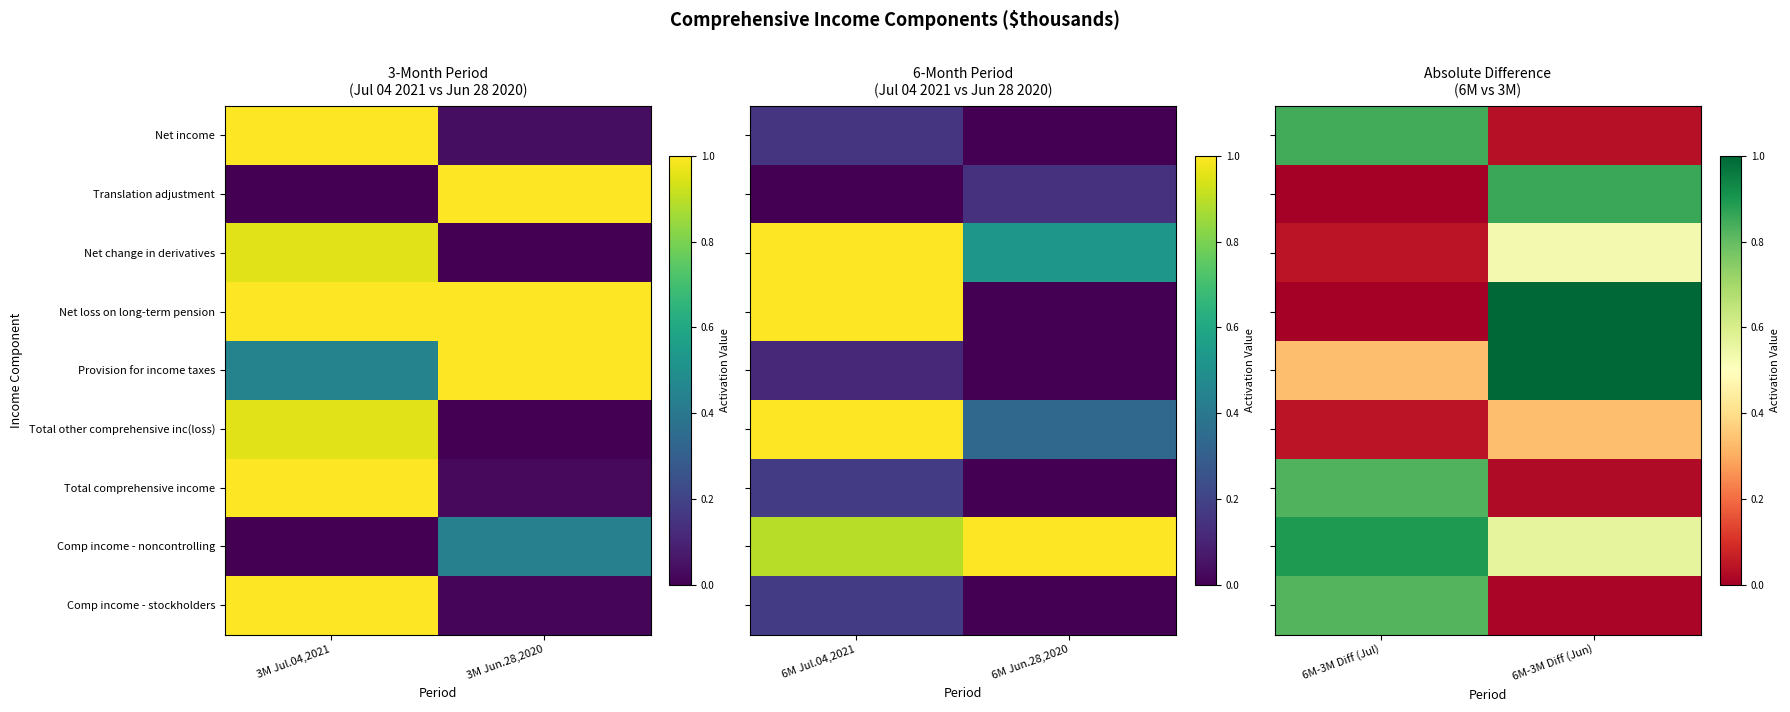

Which label corresponds to the largest value in the chart?

6M-3M Diff (Jun)